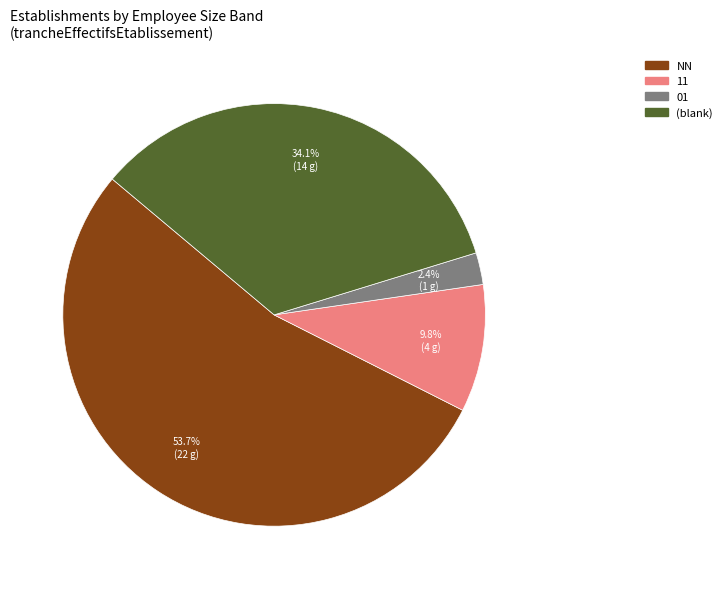

Does any single category account for the majority?

Yes